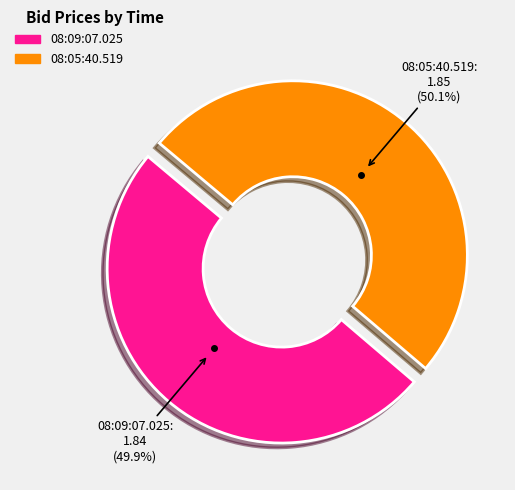

How many segments does this pie chart have?

2